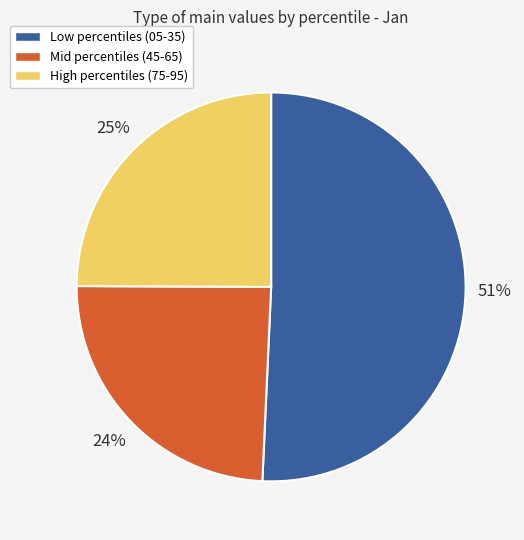

Does any single category account for the majority?

Yes